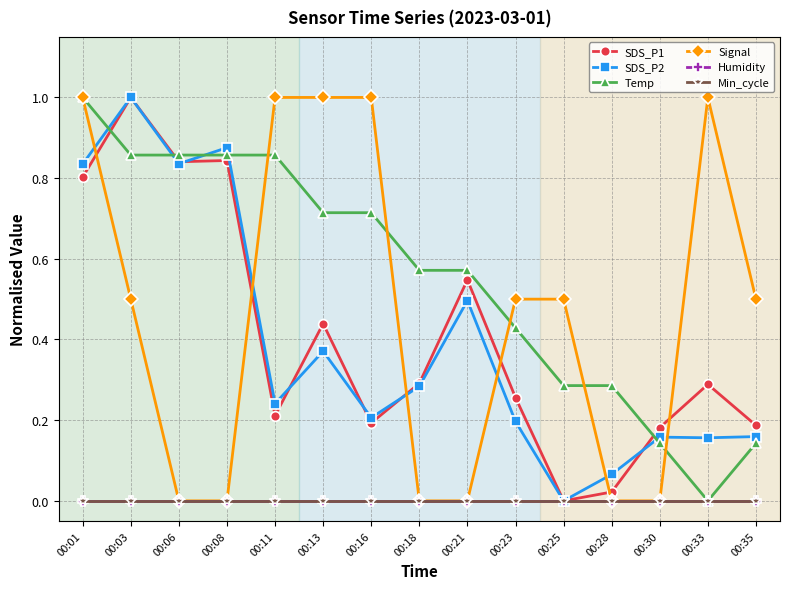

Which series changed the most between 00:21 and 00:30?

Temp